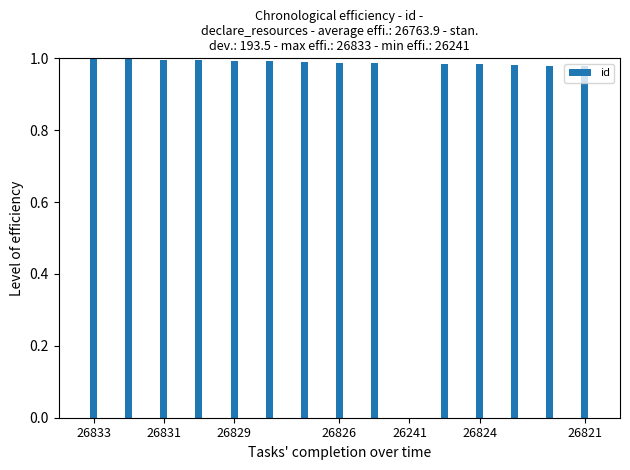

What is the sum of all values?

13.8